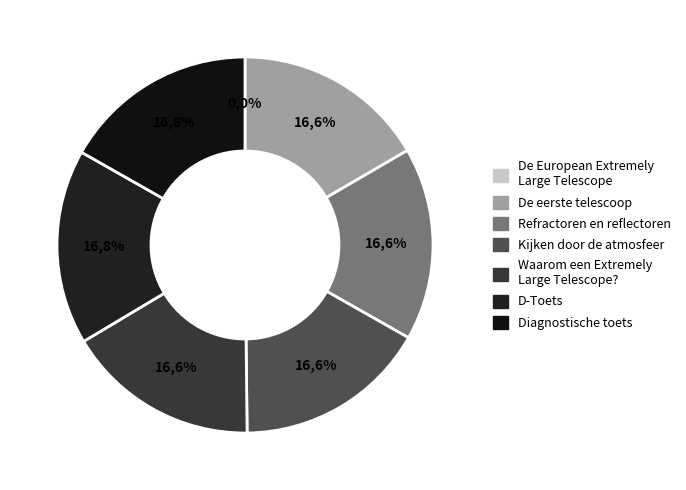

How many segments does this pie chart have?

7